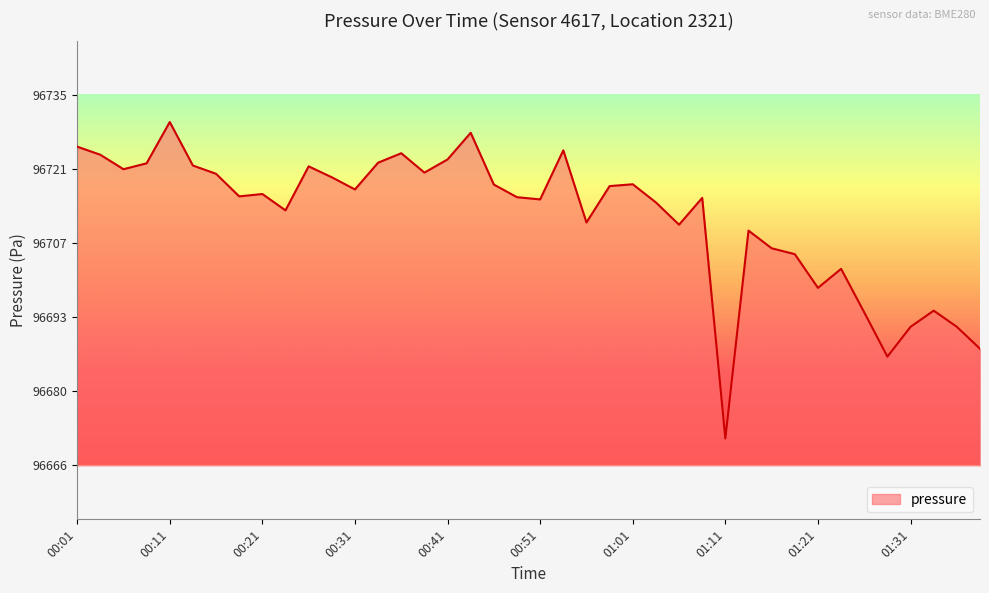

What is the smallest value displayed?

96671.0